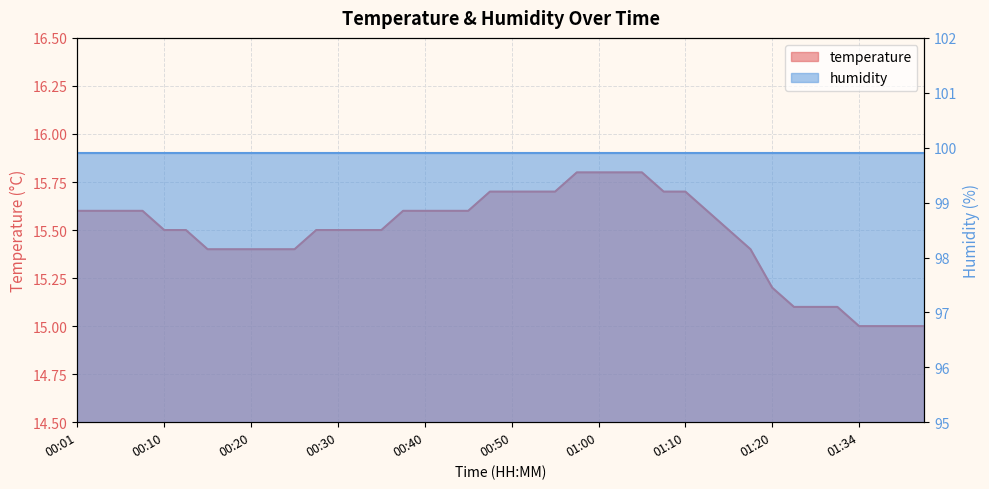

Reading left to right, extract all data points from this chart.

00:01=15.6	00:03=15.6	00:05=15.6	00:08=15.6	00:10=15.5	00:13=15.5	00:15=15.4	00:18=15.4	00:20=15.4	00:23=15.4	00:25=15.4	00:28=15.5	00:30=15.5	00:32=15.5	00:35=15.5	00:37=15.6	00:40=15.6	00:42=15.6	00:45=15.6	00:47=15.7	00:50=15.7	00:52=15.7	00:55=15.7	00:57=15.8	01:00=15.8	01:02=15.8	01:05=15.8	01:07=15.7	01:10=15.7	01:12=15.6	01:15=15.5	01:18=15.4	01:20=15.2	01:26=15.1	01:29=15.1	01:31=15.1	01:34=15.0	01:36=15.0	01:39=15.0	01:41=15.0